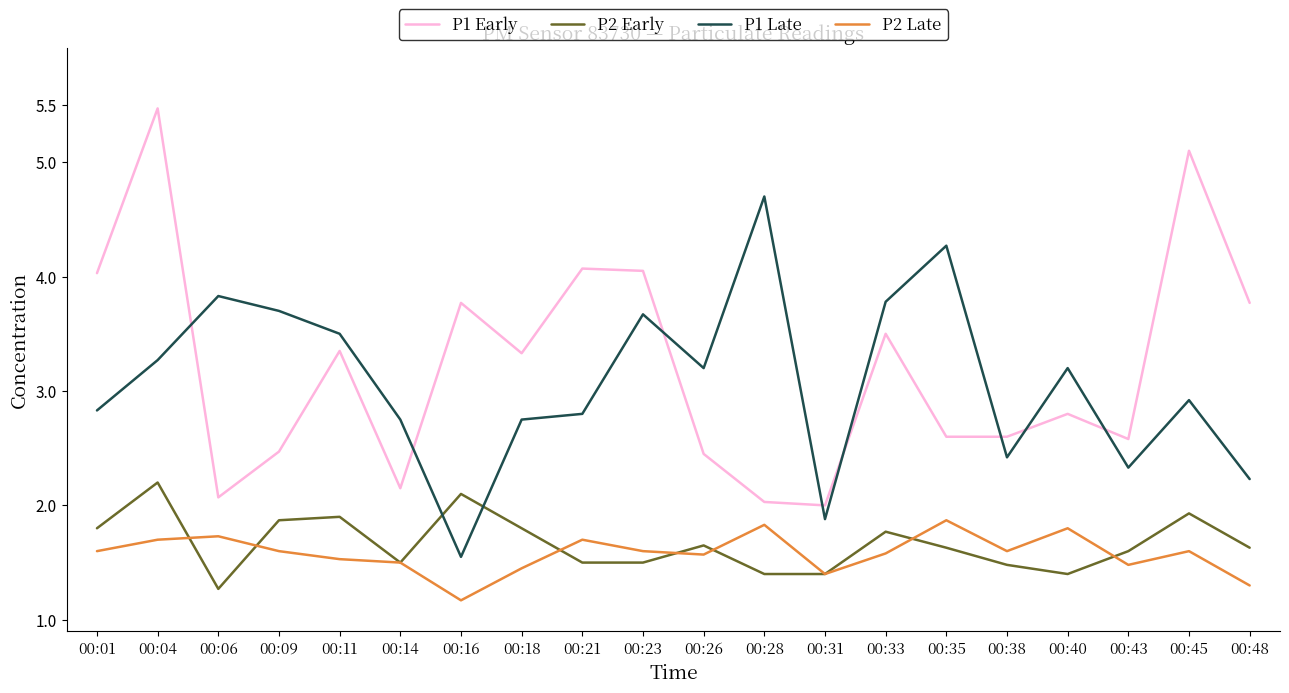

The P1 Early series shows 0.6 at 00:31. True or false?

False